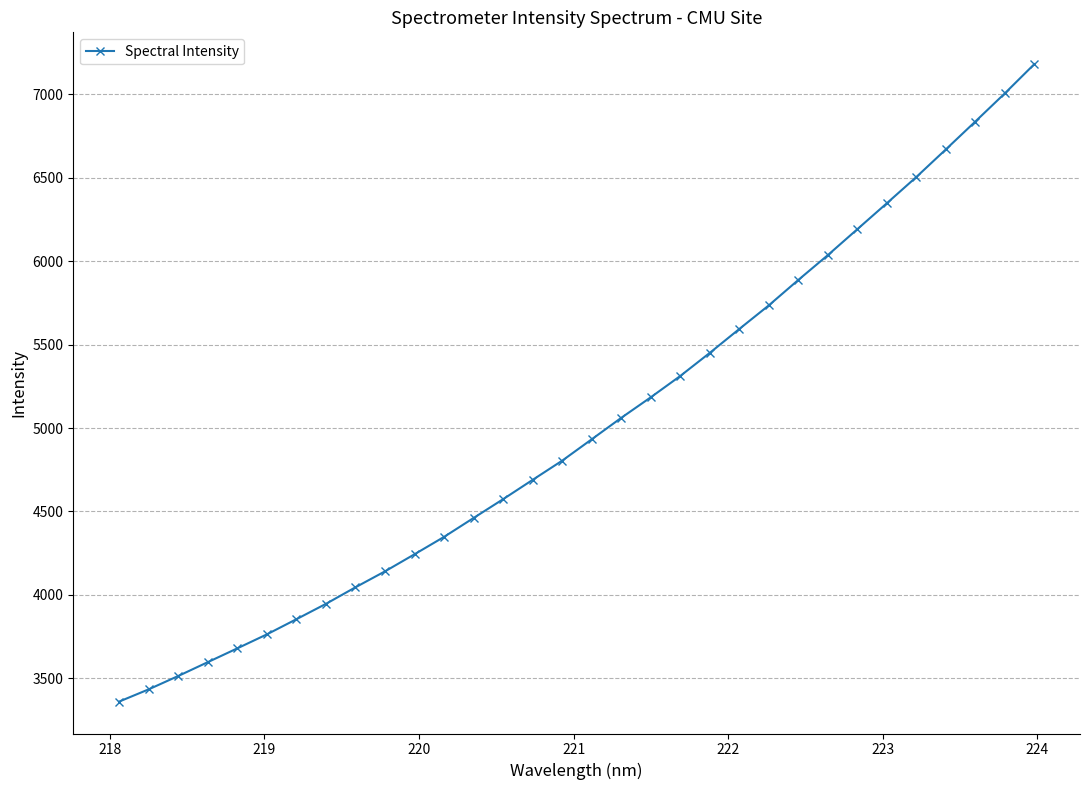

What is the sum of all values?

160376.9